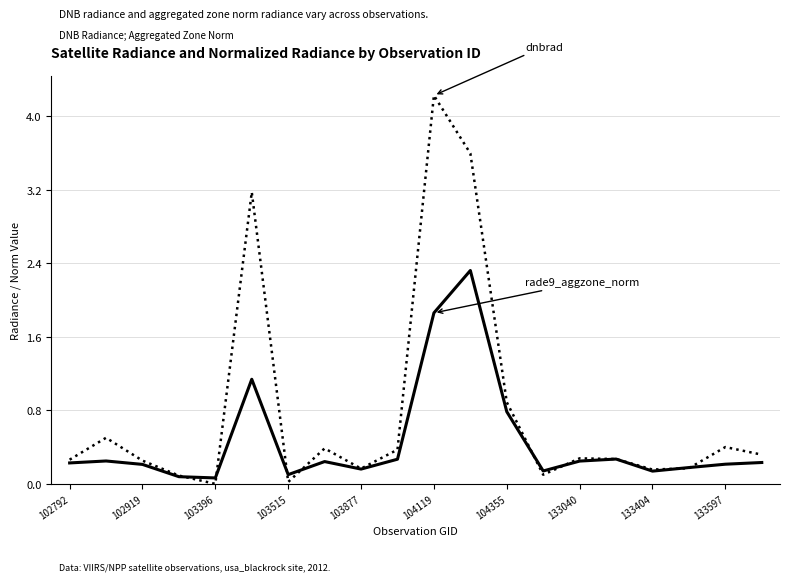

Does the chart display data point markers on the line(s)?

No